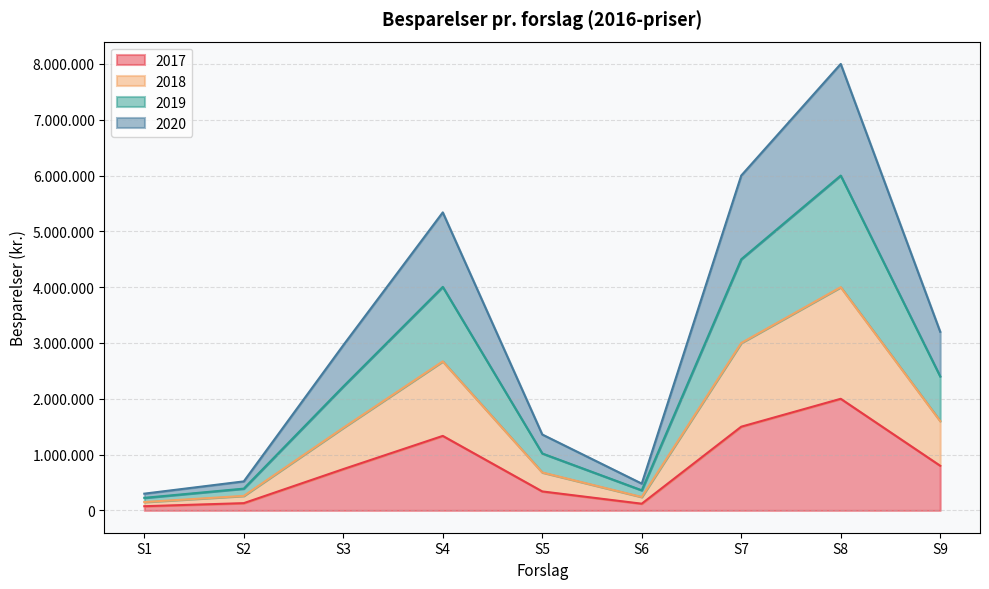

Rank the categories by 2020 value from lowest to highest.

S1, S6, S2, S5, S3, S9, S4, S7, S8